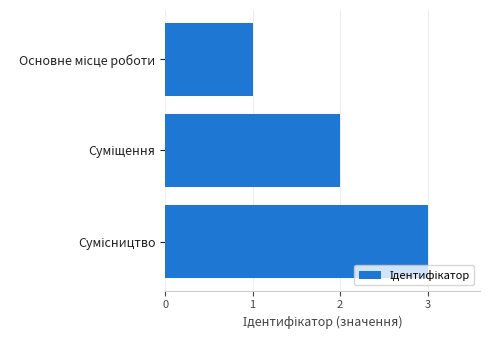

What is the greatest value displayed?

3